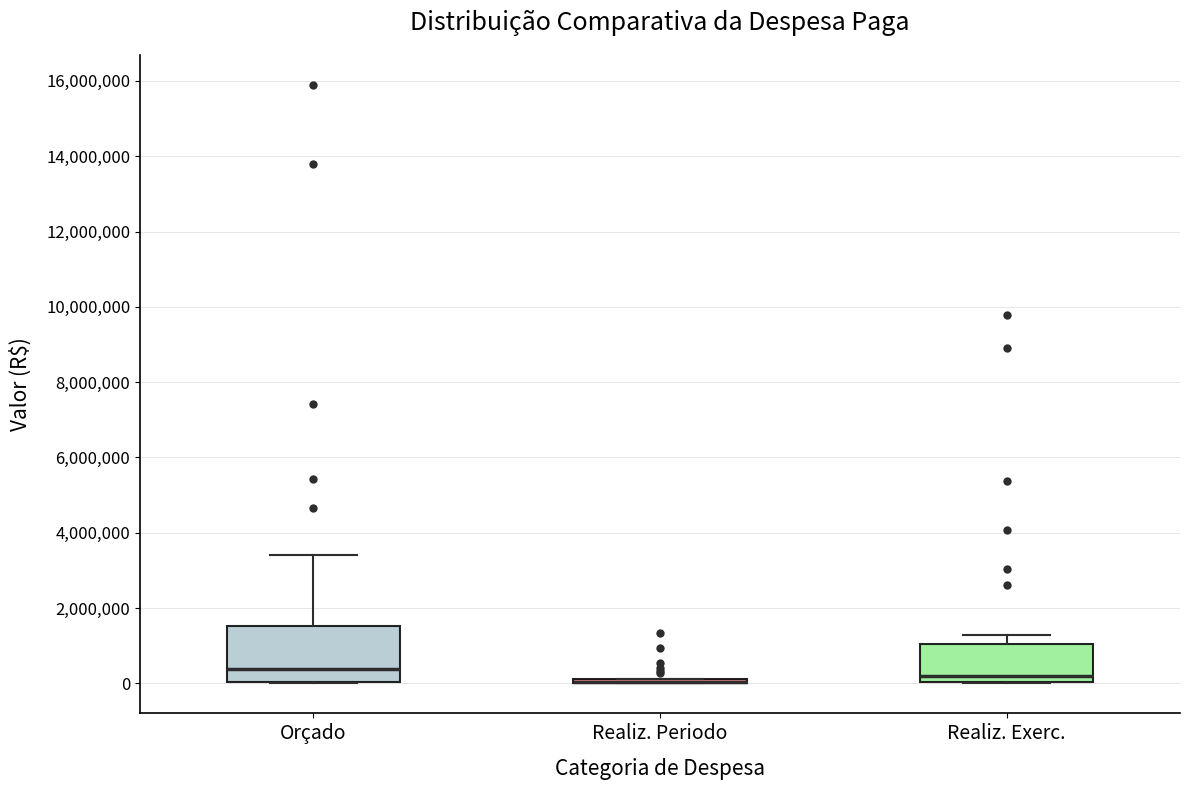

Which box is the tallest, from its lower edge to its upper edge?

Orçado